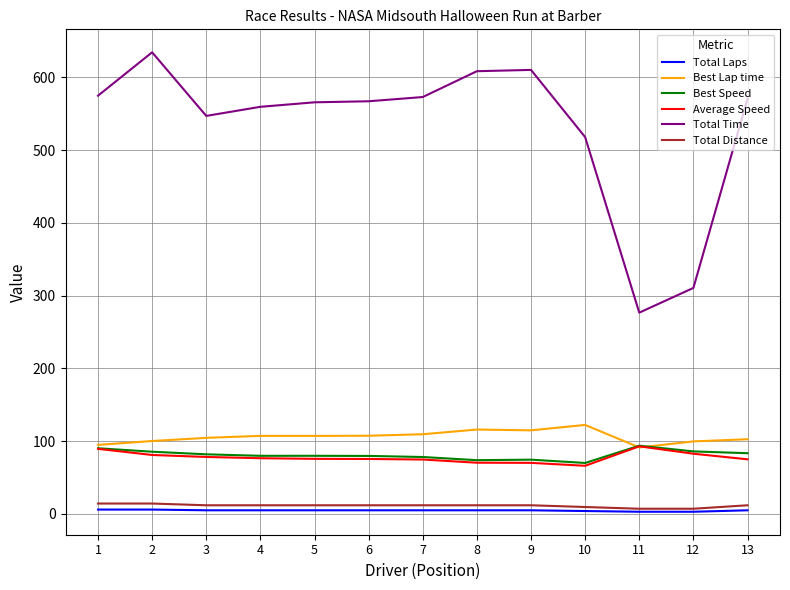

Is the value of Best Lap time at 5 greater than the value of Total Laps at 8?

Yes